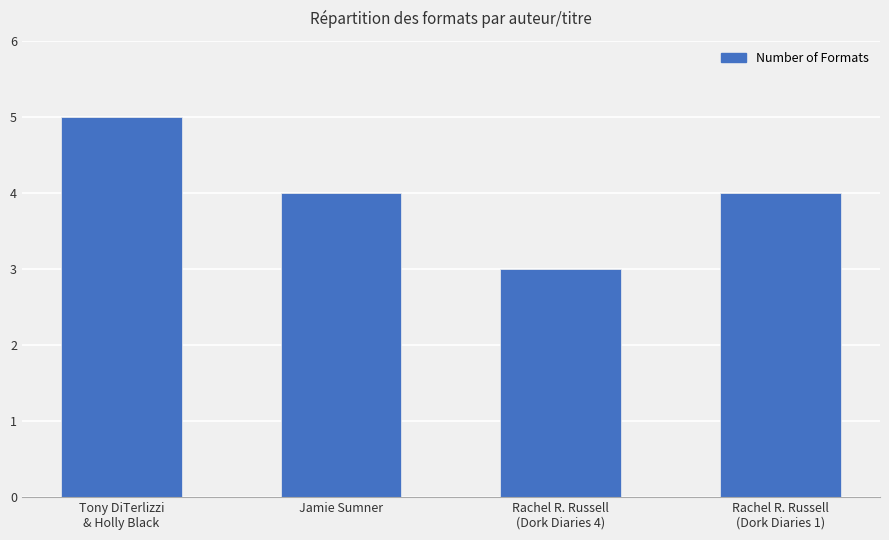

How many categories are shown in the chart?

4